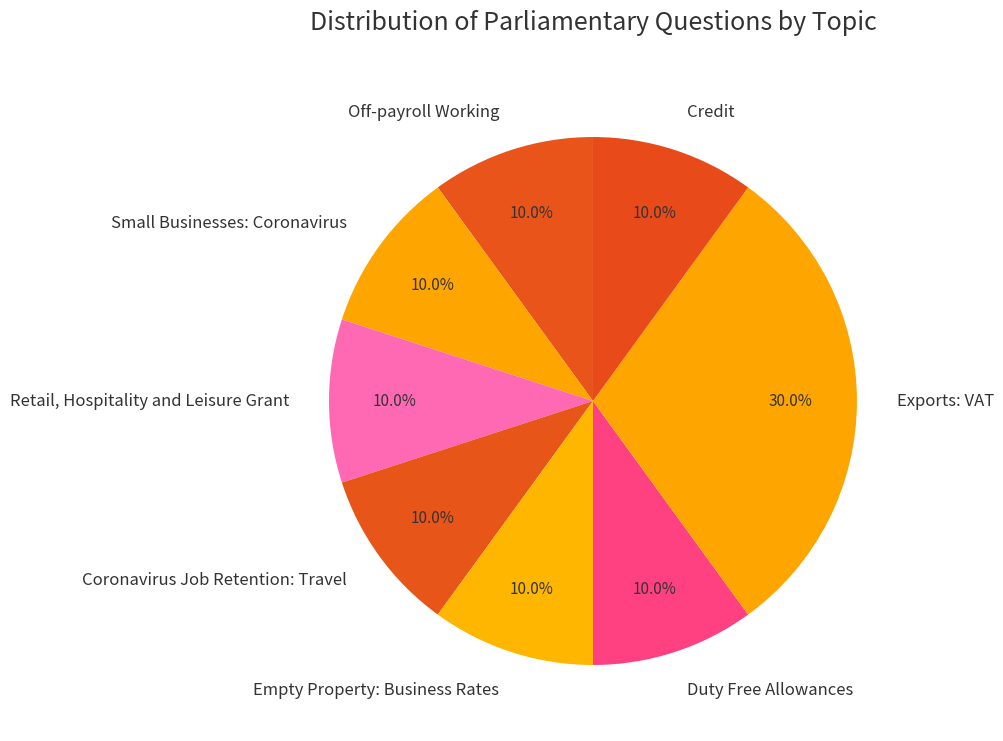

What percentage is NOT represented by Credit?

90.0%